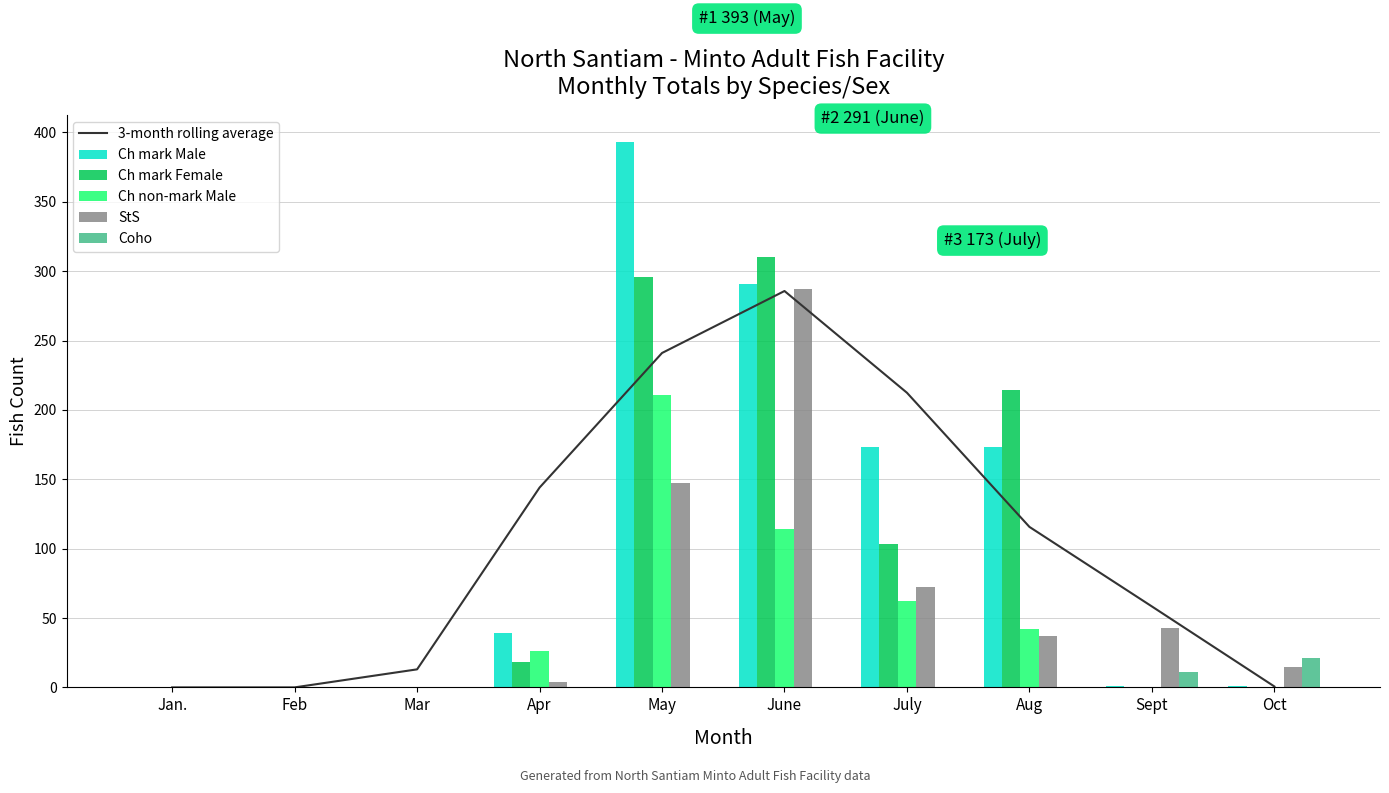

Reading left to right, extract all data points from this chart.

3-month rolling average: Jan.=0.0	Feb=0.0	Mar=13.0	Apr=144.0	May=241.0	June=285.7	July=212.3	Aug=115.7	Sept=58.3	Oct=0.7
Ch mark Male: Jan.=0.0	Feb=0.0	Mar=0.0	Apr=39.0	May=393.0	June=291.0	July=173.0	Aug=173.0	Sept=1.0	Oct=1.0
Ch mark Female: Jan.=0.0	Feb=0.0	Mar=0.0	Apr=18.0	May=296.0	June=310.0	July=103.0	Aug=214.0	Sept=0.0	Oct=0.0
Ch non-mark Male: Jan.=0.0	Feb=0.0	Mar=0.0	Apr=26.0	May=211.0	June=114.0	July=62.0	Aug=42.0	Sept=0.0	Oct=0.0
StS: Jan.=0.0	Feb=0.0	Mar=0.0	Apr=4.0	May=147.0	June=287.0	July=72.0	Aug=37.0	Sept=43.0	Oct=15.0
Coho: Jan.=0.0	Feb=0.0	Mar=0.0	Apr=0.0	May=0.0	June=0.0	July=0.0	Aug=0.0	Sept=11.0	Oct=21.0